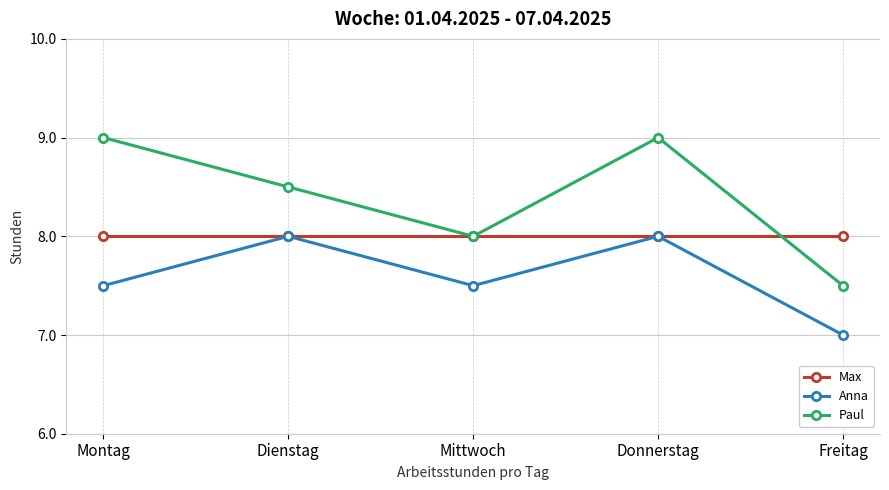

What is the label of the 2nd point from the left?

Dienstag